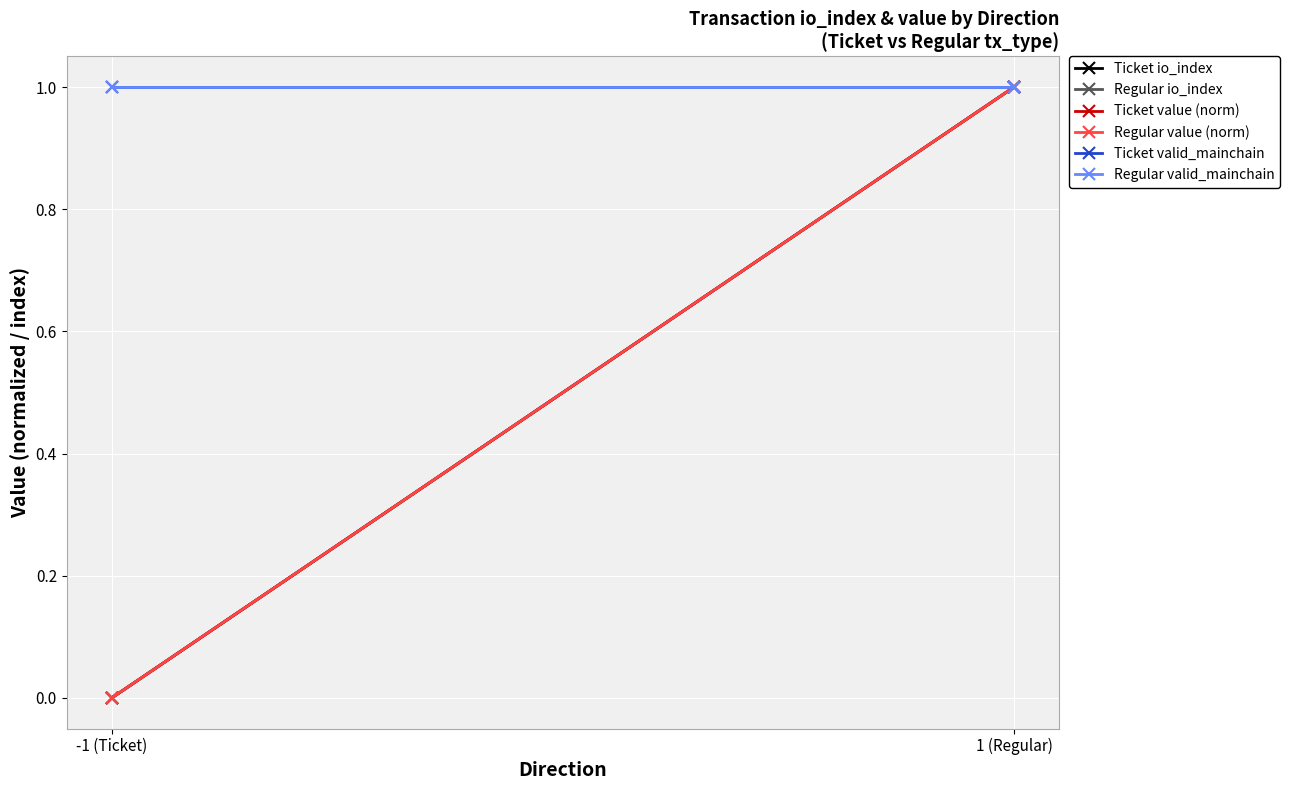

The Ticket valid_mainchain series shows 1.4 at -1 (Ticket). True or false?

False